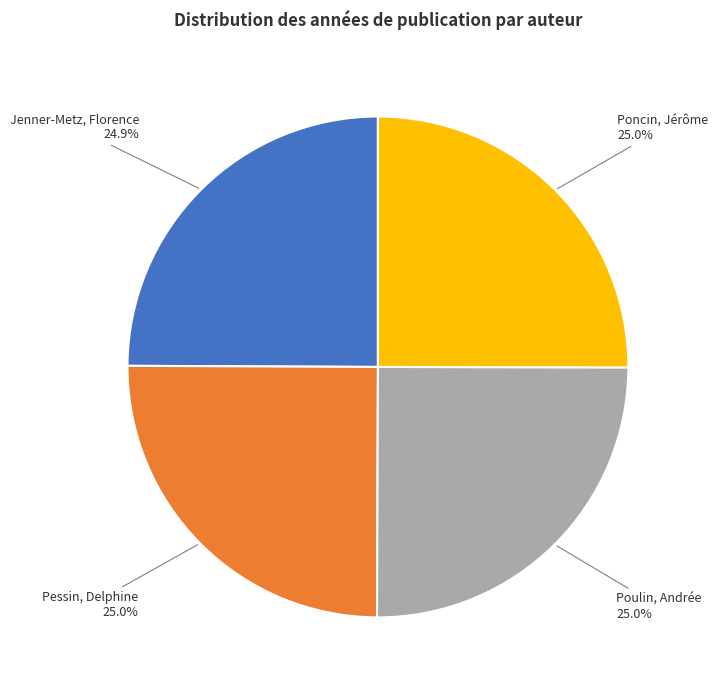

Is Jenner-Metz, Florence the majority of the pie?

No